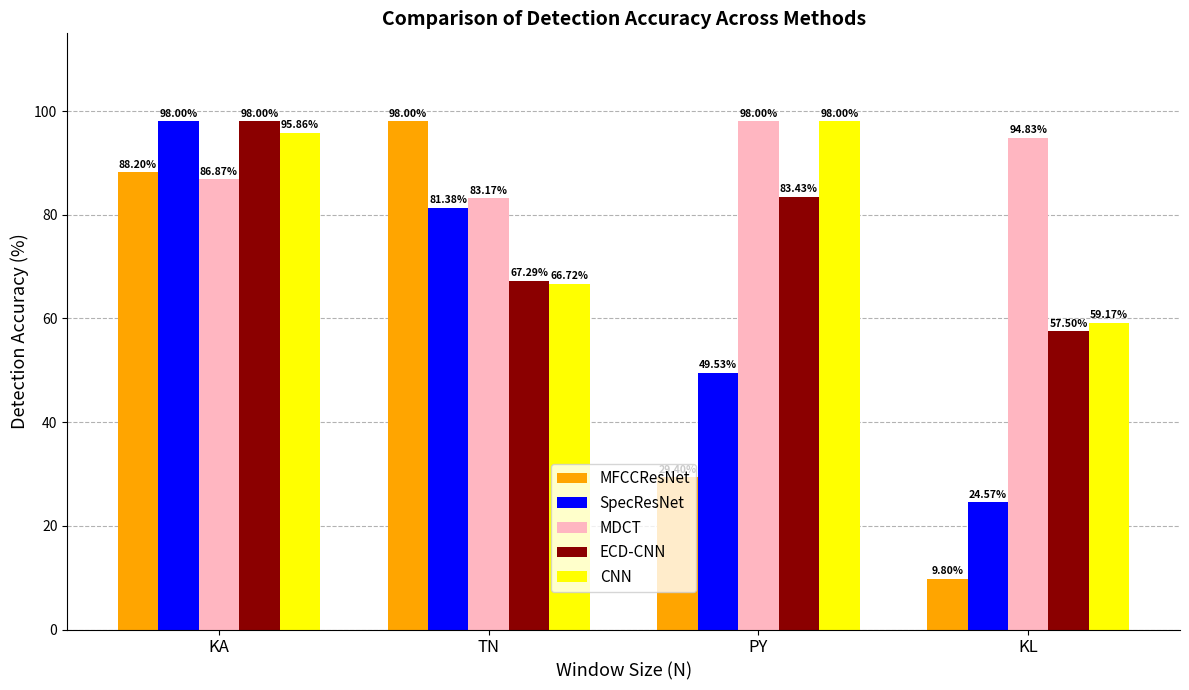

What is the value of the SpecResNet bar at the 4th from the left?

24.6